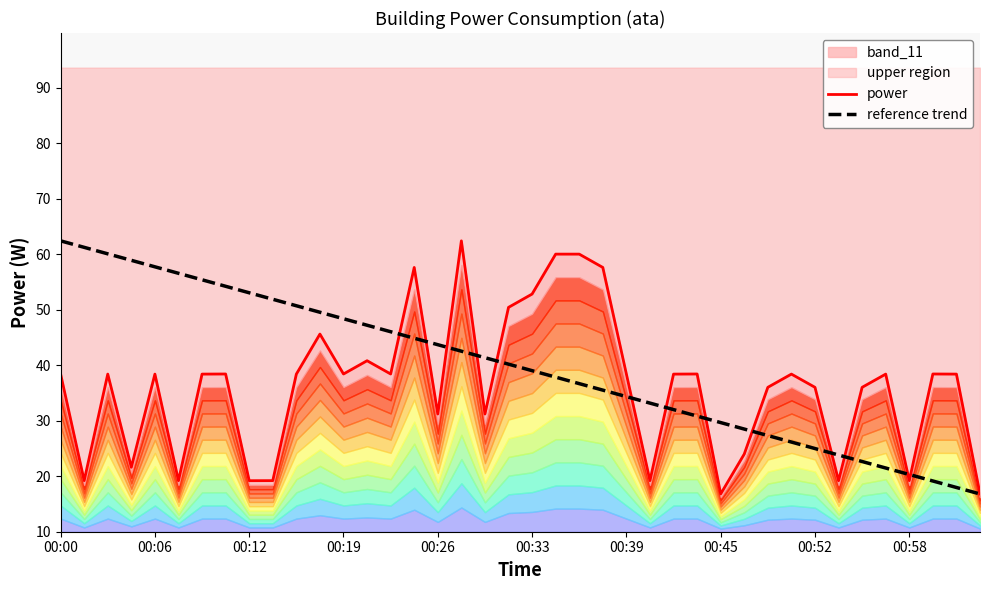

What is the highest value of the reference trend series?

62.4